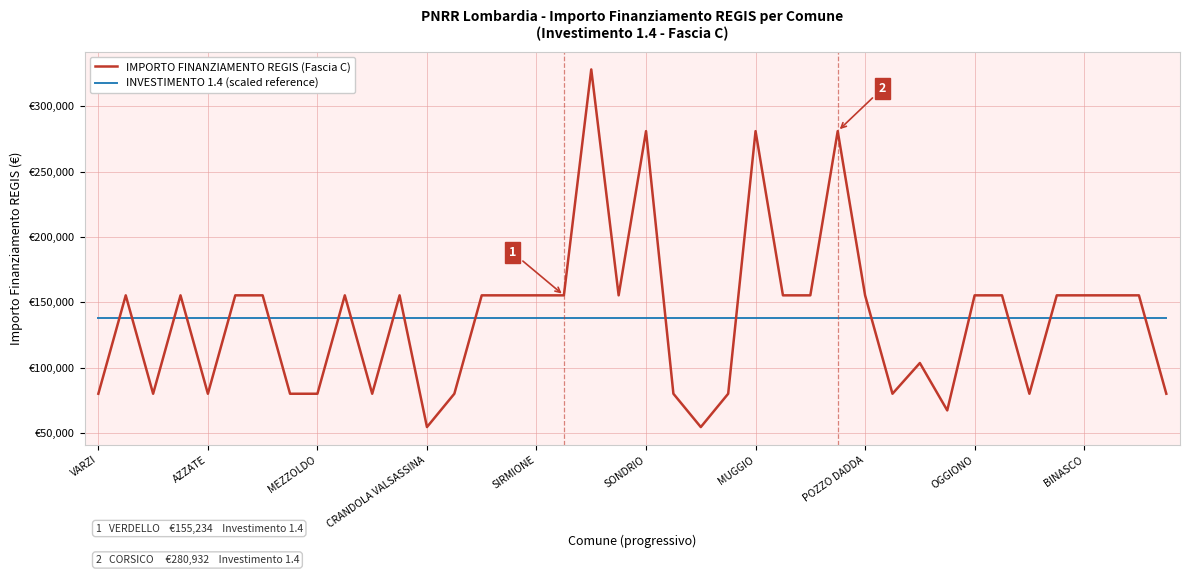

Between which two adjacent categories do INVESTIMENTO 1.4 (scaled reference) and IMPORTO FINANZIAMENTO REGIS (Fascia C) first intersect?

VARZI and AZZATE